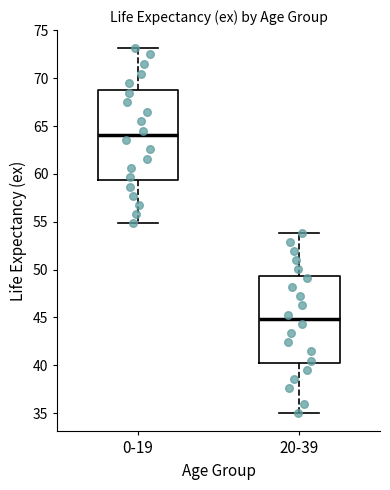

Reading left to right, transcribe this box plot: for each box, give where its median line is, the range the box spans, and where its two whiskers end, as read against the y-axis. The values are not printed on the chart, so give them approximately, as read against the axis.

0-19: median 64.0, box 59.5 to 68.5, whiskers 55.0 to 73.0
20-39: median 45.0, box 40.5 to 49.5, whiskers 35.0 to 54.0